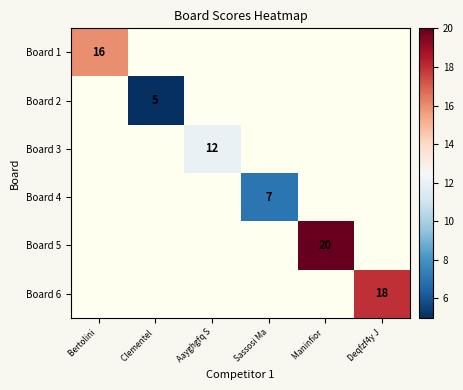

True or false: Board 5 has a value of 34 at Maninfior .

False